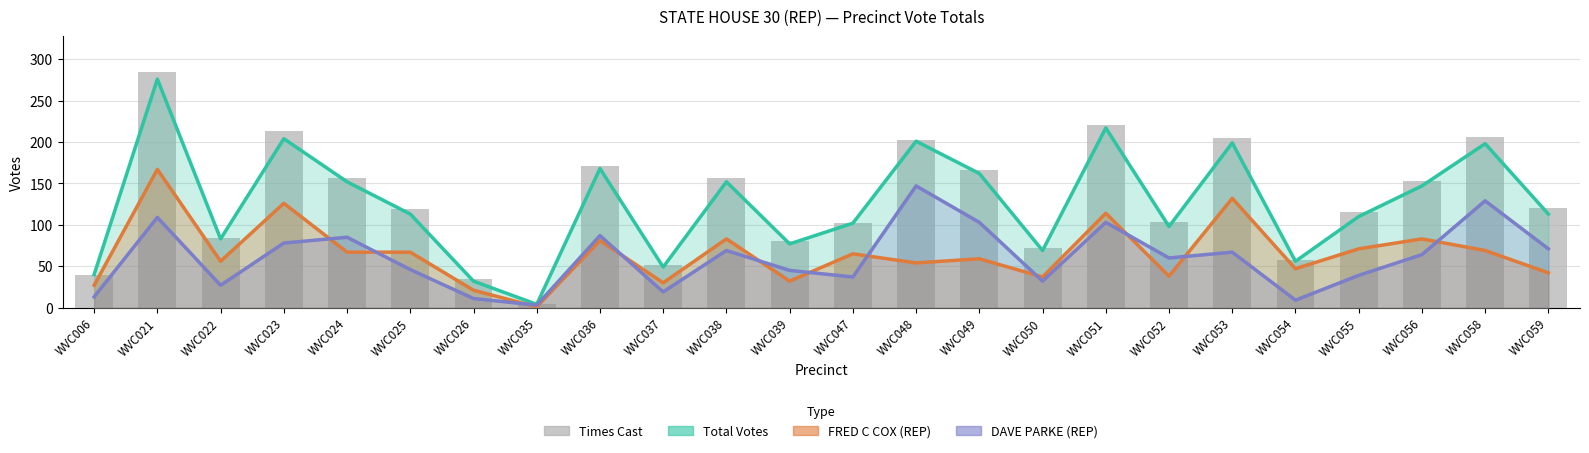

What is the total value across all series at WVC021?

837